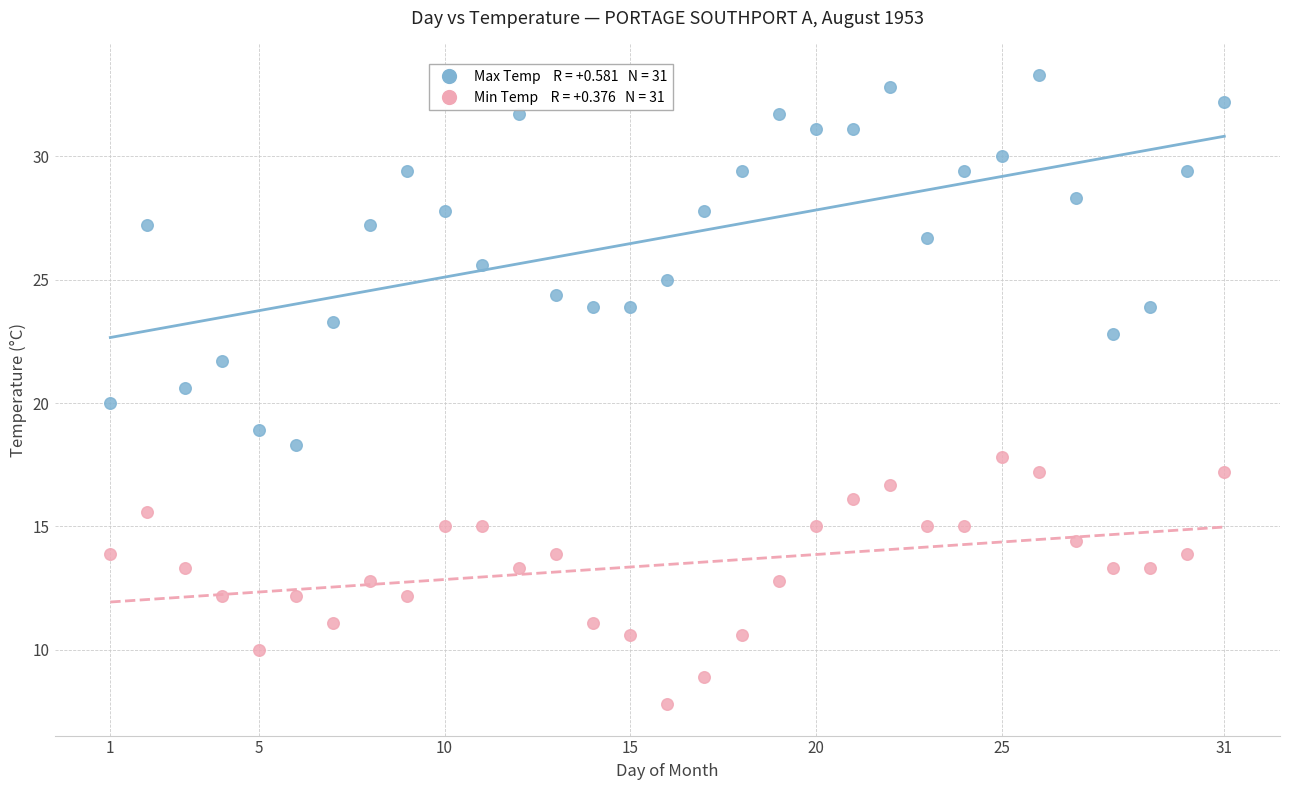

Across all data points, what is the range of X values (max minus min)?

30.0